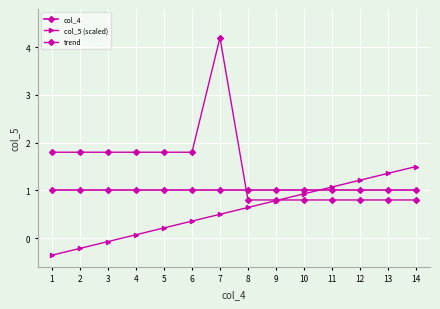

How many intersections are there between col_5 (scaled) and col_4?

1